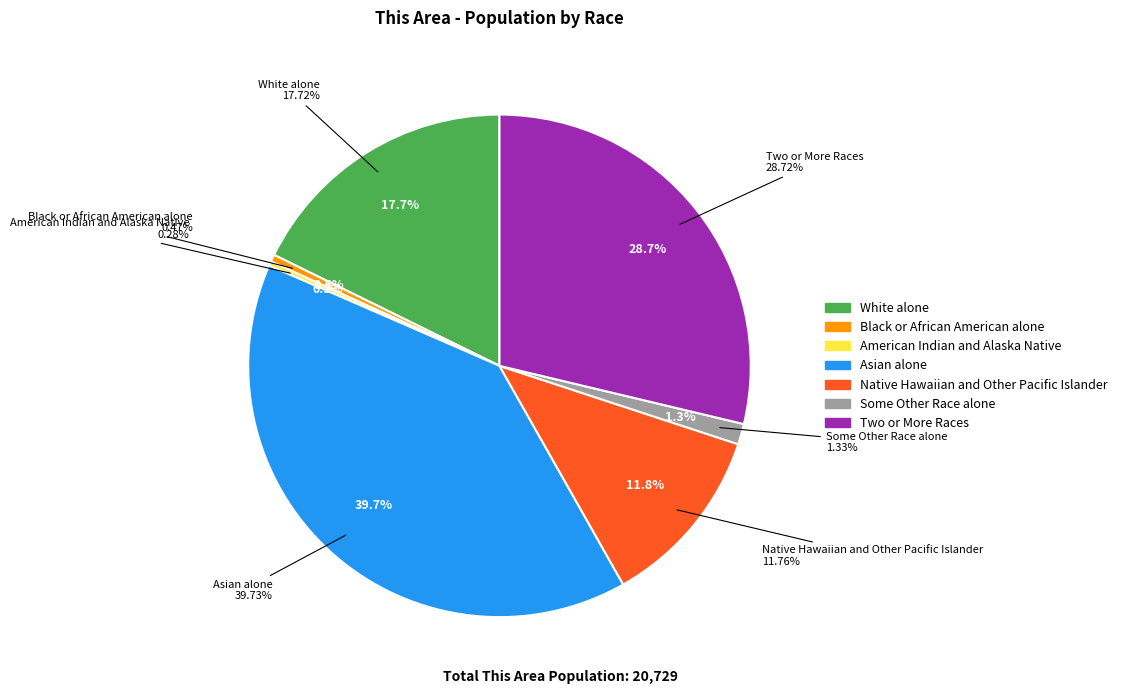

What is the largest slice in the pie chart?

Asian alone